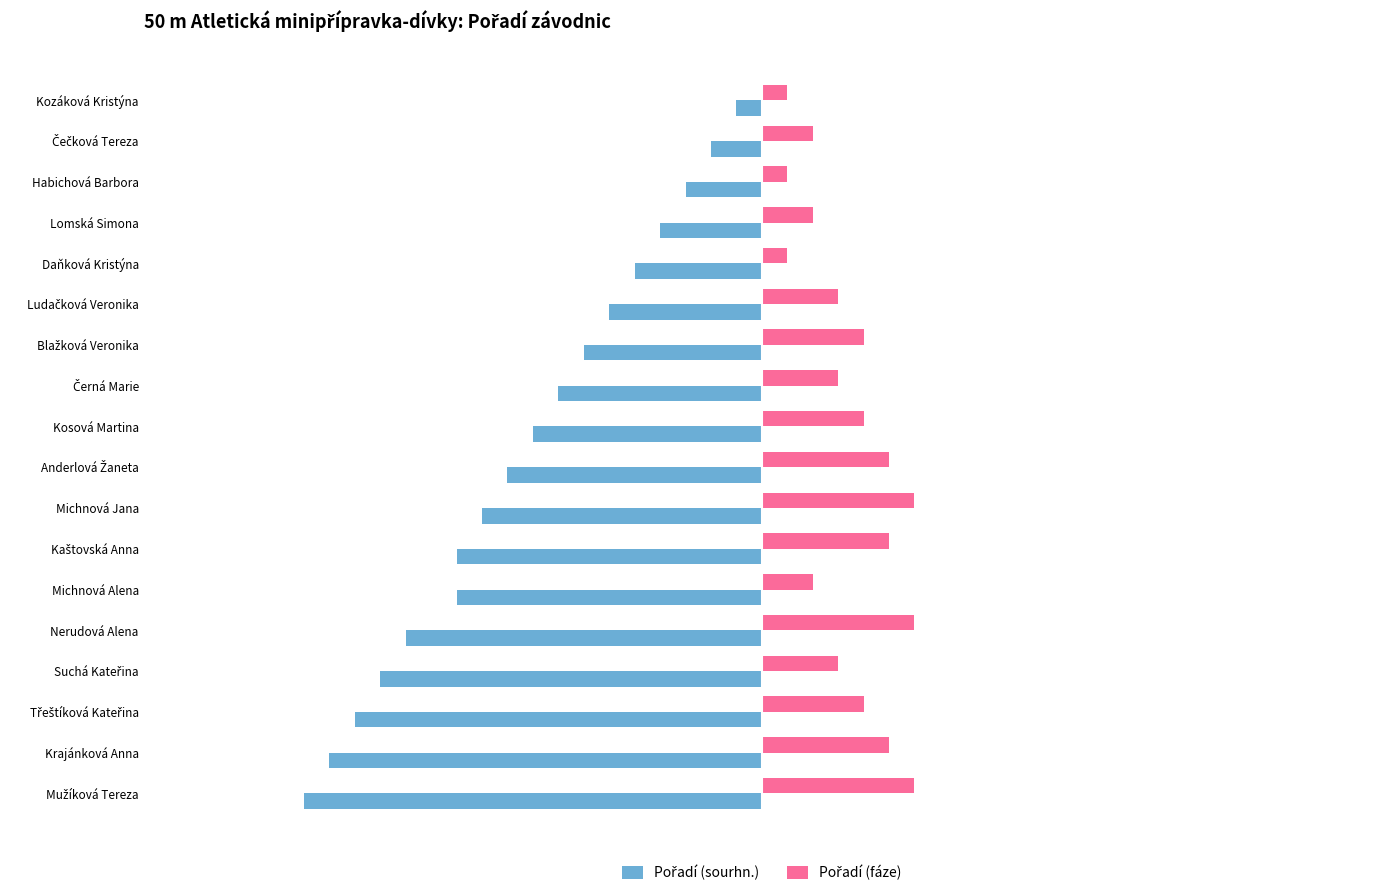

What is the spread (max minus min) of values at Lomská Simona?

6